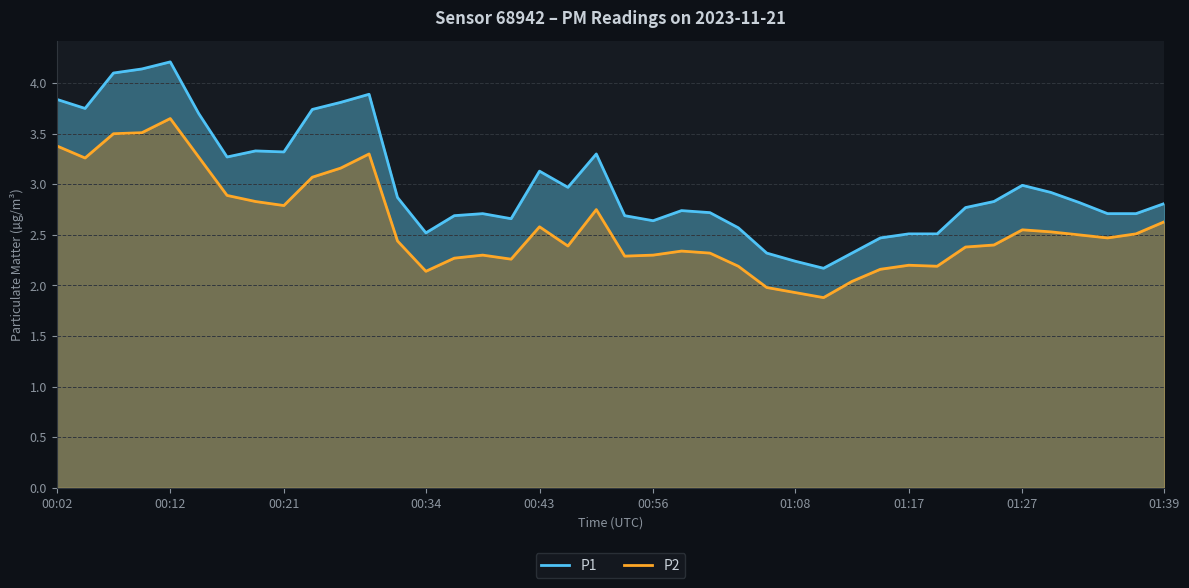

What is the difference between the second highest and minimum values in the P1 series?

2.0